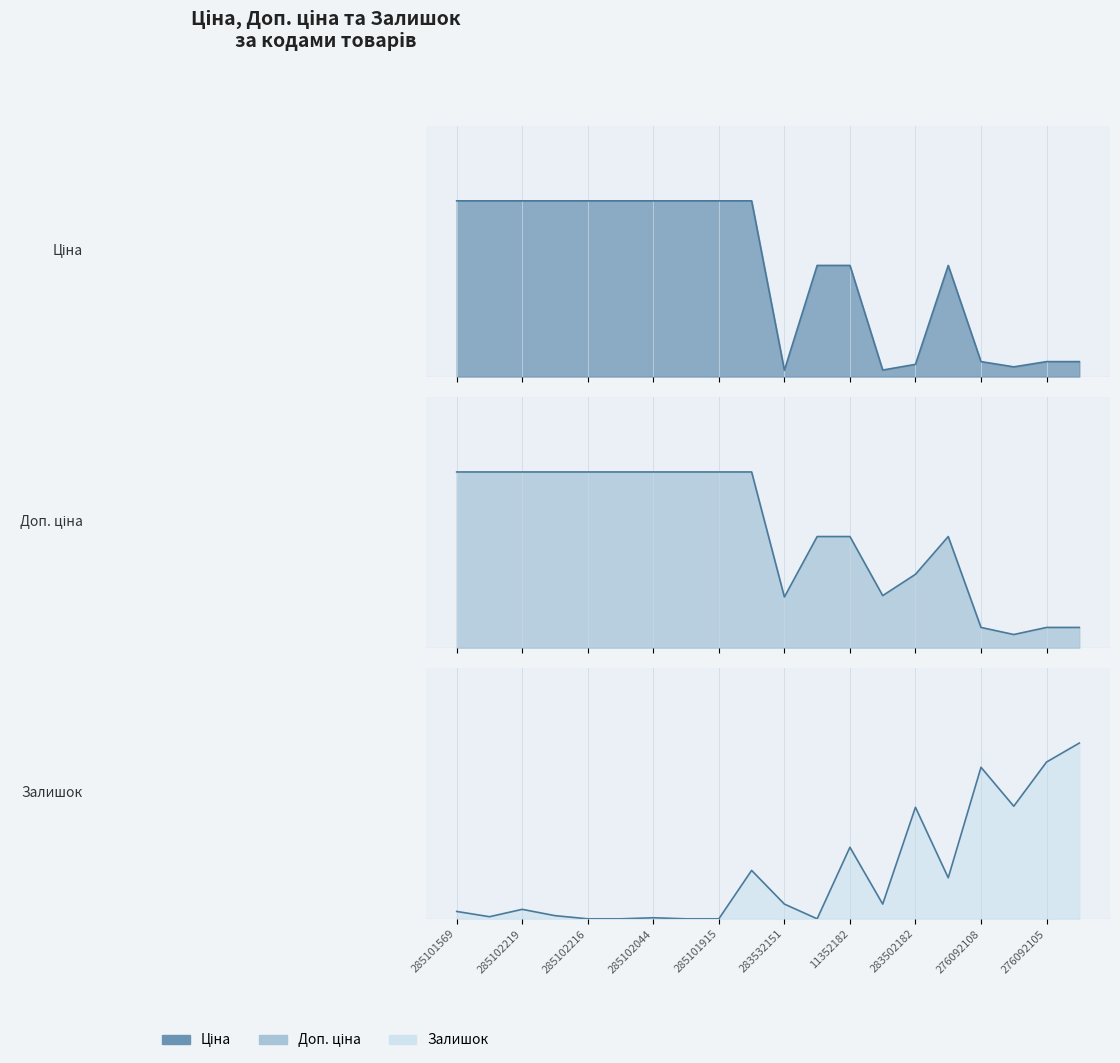

Read the Залишок value at 276092105.

312.3